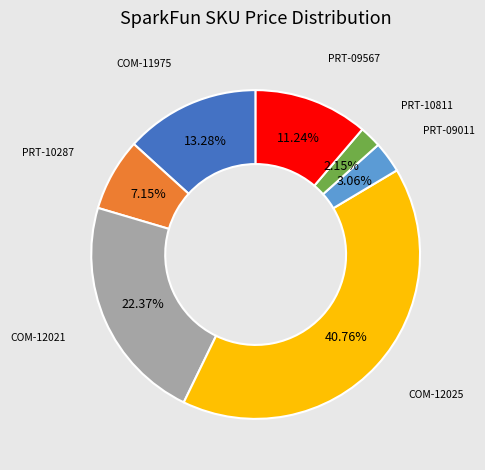

Does any single category account for the majority?

No